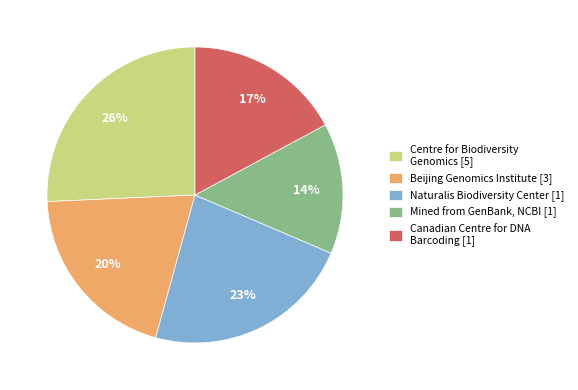

To the nearest percent, what percentage of the pie is Beijing Genomics Institute [3]?

20%